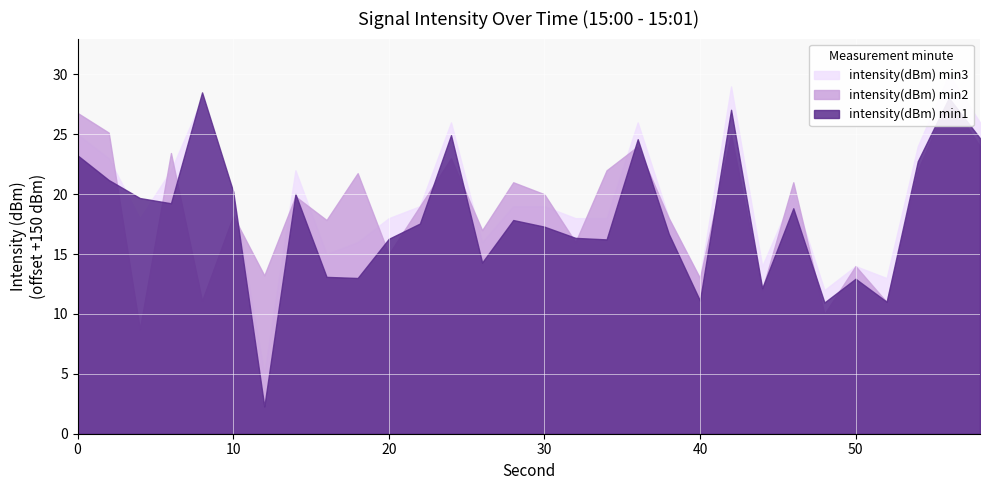

The intensity(dBm) min1 series shows -54.4 at 52. True or false?

False